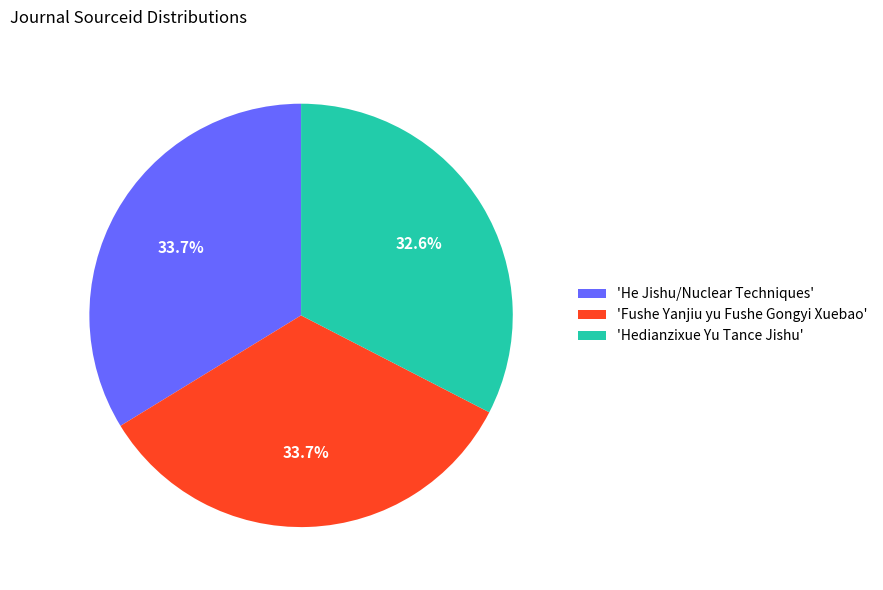

How many slices are in this pie chart?

3